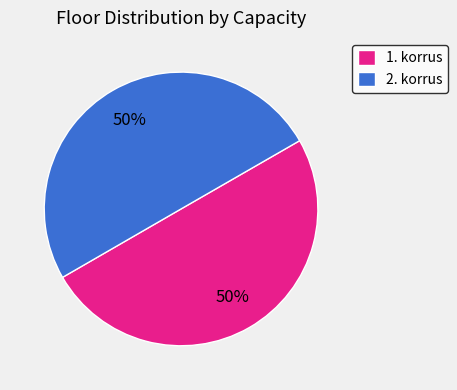

Is it true that 1. korrus is 50% of the pie?

True